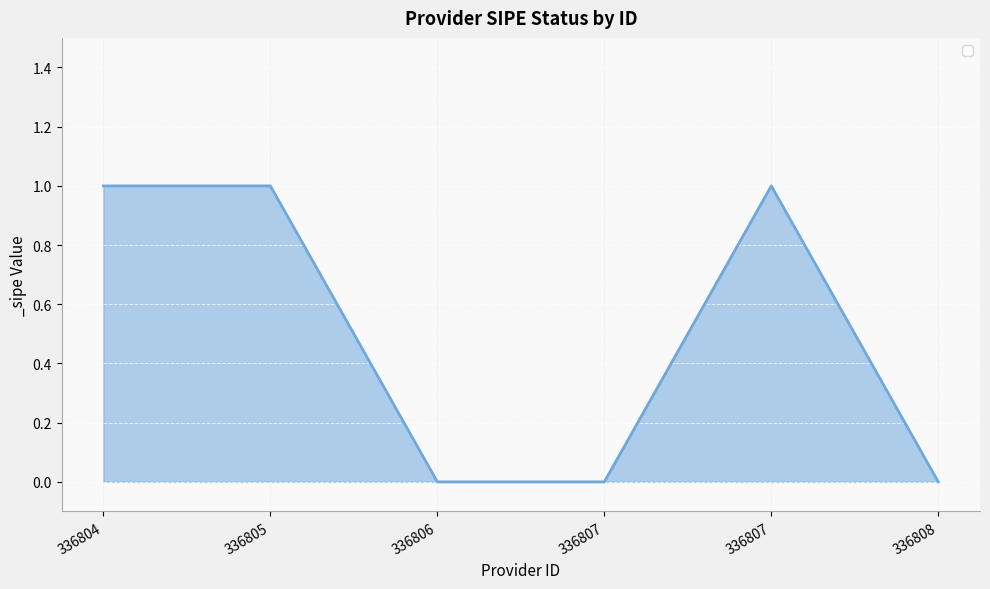

Reading left to right, list all the values displayed in this chart.

336804=1	336805=1	336806=0	336807=0	336807=1	336808=0